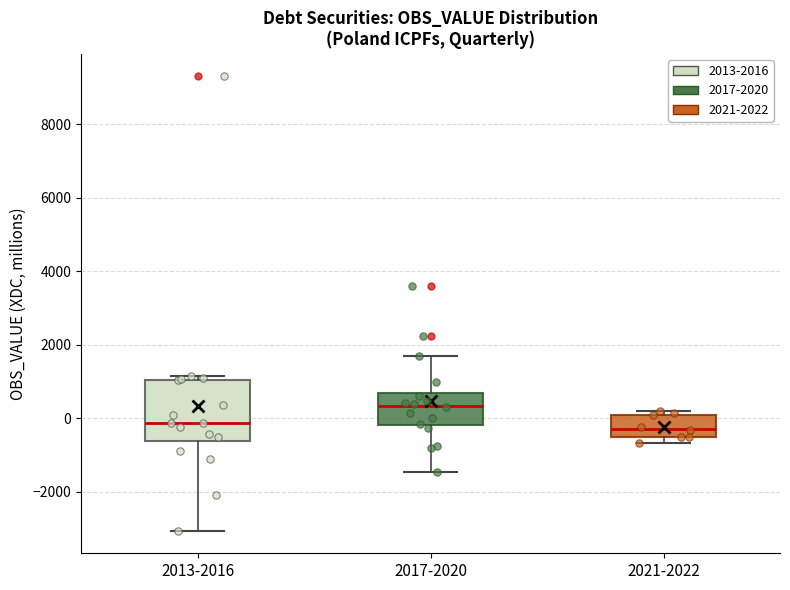

Where does the upper whisker of the box for 2017-2020 end on the y-axis? The values are not printed on the chart, so give them approximately, as read against the axis.

1600